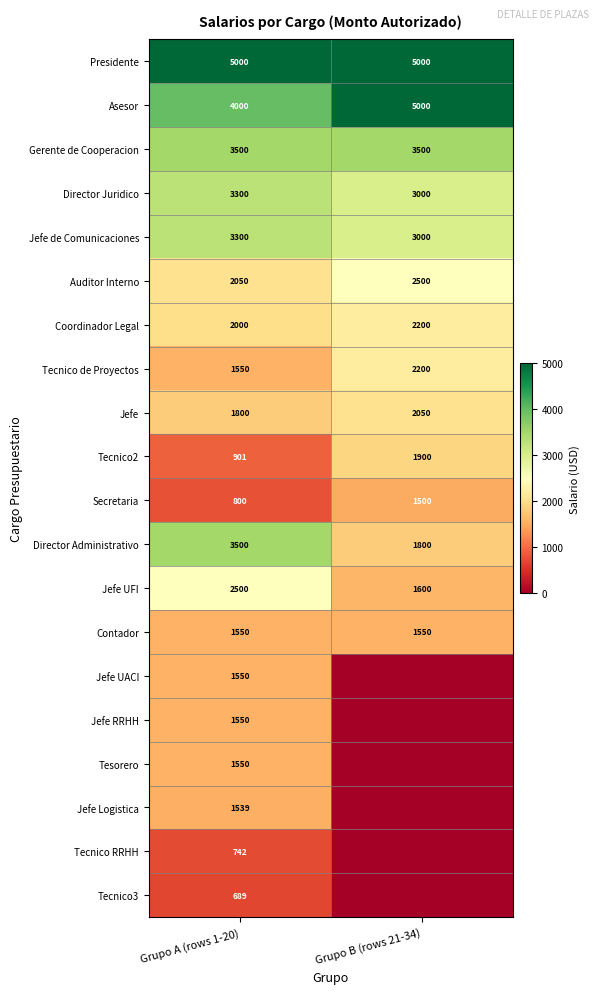

What is the difference between the Tecnico2 values at Grupo B (rows 21-34) and Grupo A (rows 1-20)?

999